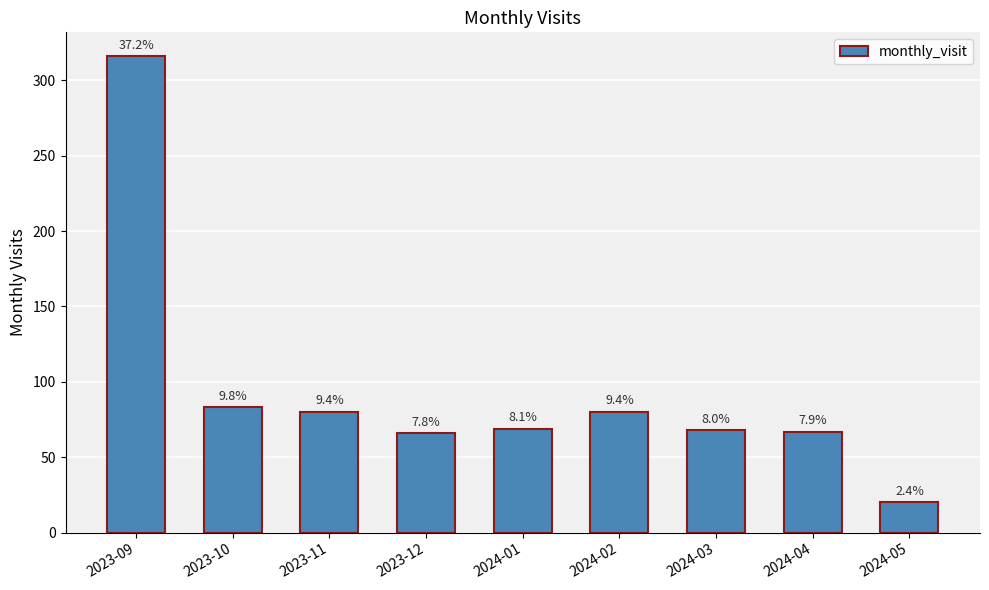

At which label does the data first exceed 69?

2023-09